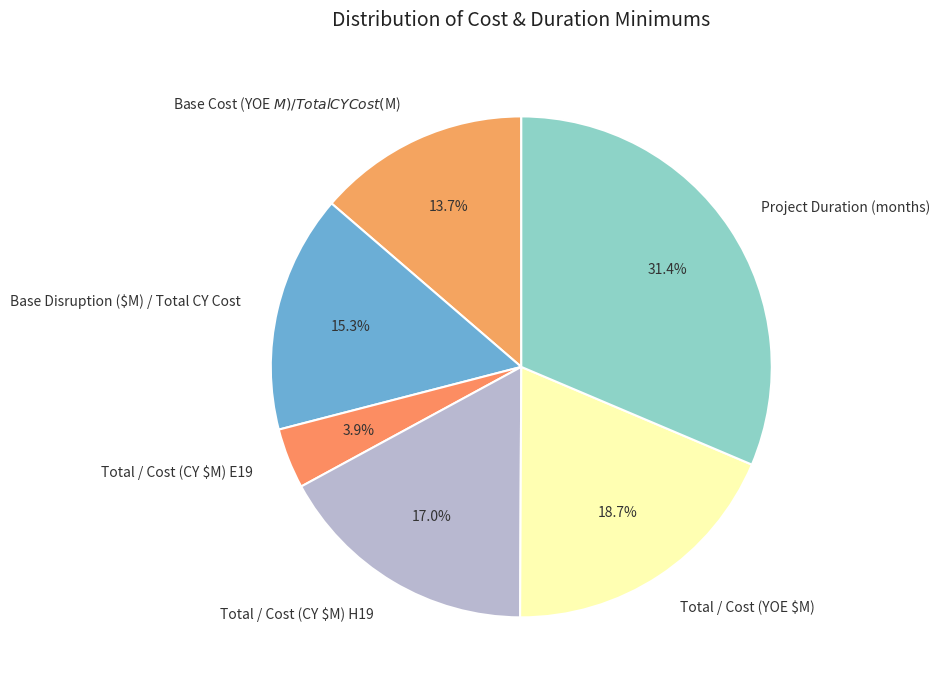

Which category has the smallest portion of the pie?

Total / Cost (CY $M) E19